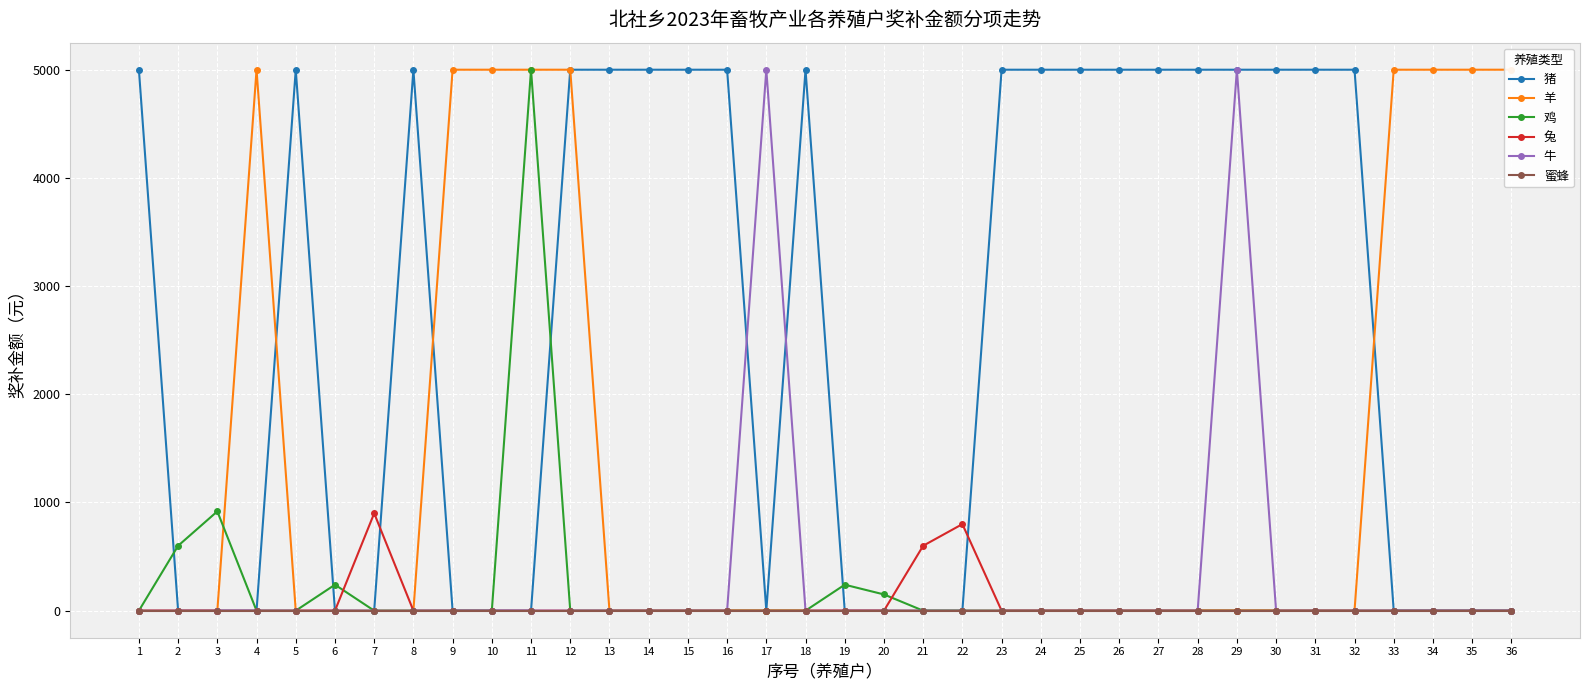

Reading right to left, extract all data points from this chart.

猪: 36=0	35=0	34=0	33=0	32=5000	31=5000	30=5000	29=5000	28=5000	27=5000	26=5000	25=5000	24=5000	23=5000	22=0	21=0	20=0	19=0	18=5000	17=0	16=5000	15=5000	14=5000	13=5000	12=5000	11=0	10=0	9=0	8=5000	7=0	6=0	5=5000	4=0	3=0	2=0	1=5000
羊: 36=5000	35=5000	34=5000	33=5000	32=0	31=0	30=0	29=0	28=0	27=0	26=0	25=0	24=0	23=0	22=0	21=0	20=0	19=0	18=0	17=0	16=0	15=0	14=0	13=0	12=5000	11=5000	10=5000	9=5000	8=0	7=0	6=0	5=0	4=5000	3=0	2=0	1=0
鸡: 36=0	35=0	34=0	33=0	32=0	31=0	30=0	29=0	28=0	27=0	26=0	25=0	24=0	23=0	22=0	21=0	20=150	19=240	18=0	17=0	16=0	15=0	14=0	13=0	12=0	11=5000	10=0	9=0	8=0	7=0	6=240	5=0	4=0	3=918	2=600	1=0
兔: 36=0	35=0	34=0	33=0	32=0	31=0	30=0	29=0	28=0	27=0	26=0	25=0	24=0	23=0	22=800	21=600	20=0	19=0	18=0	17=0	16=0	15=0	14=0	13=0	12=0	11=0	10=0	9=0	8=0	7=900	6=0	5=0	4=0	3=0	2=0	1=0
牛: 36=0	35=0	34=0	33=0	32=0	31=0	30=0	29=5000	28=0	27=0	26=0	25=0	24=0	23=0	22=0	21=0	20=0	19=0	18=0	17=5000	16=0	15=0	14=0	13=0	12=0	11=0	10=0	9=0	8=0	7=0	6=0	5=0	4=0	3=0	2=0	1=0
蜜蜂: 36=0	35=0	34=0	33=0	32=0	31=0	30=0	29=0	28=0	27=0	26=0	25=0	24=0	23=0	22=0	21=0	20=0	19=0	18=0	17=0	16=0	15=0	14=0	13=0	12=0	11=0	10=0	9=0	8=0	7=0	6=0	5=0	4=0	3=0	2=0	1=0